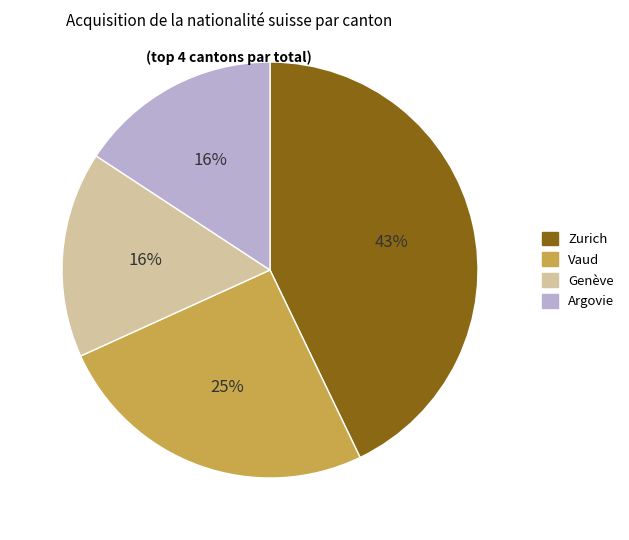

To the nearest percent, what is the average slice percentage?

25%